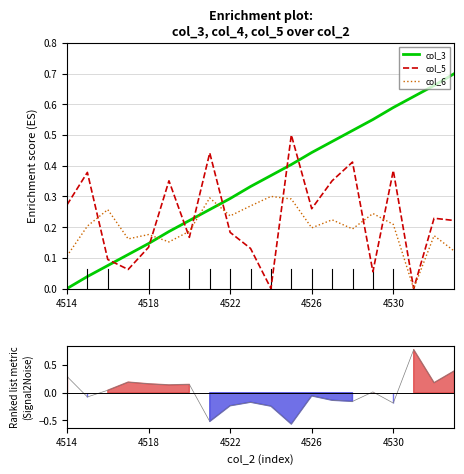

After their last crossing, which series has the higher values: col_6 or col_3?

col_3